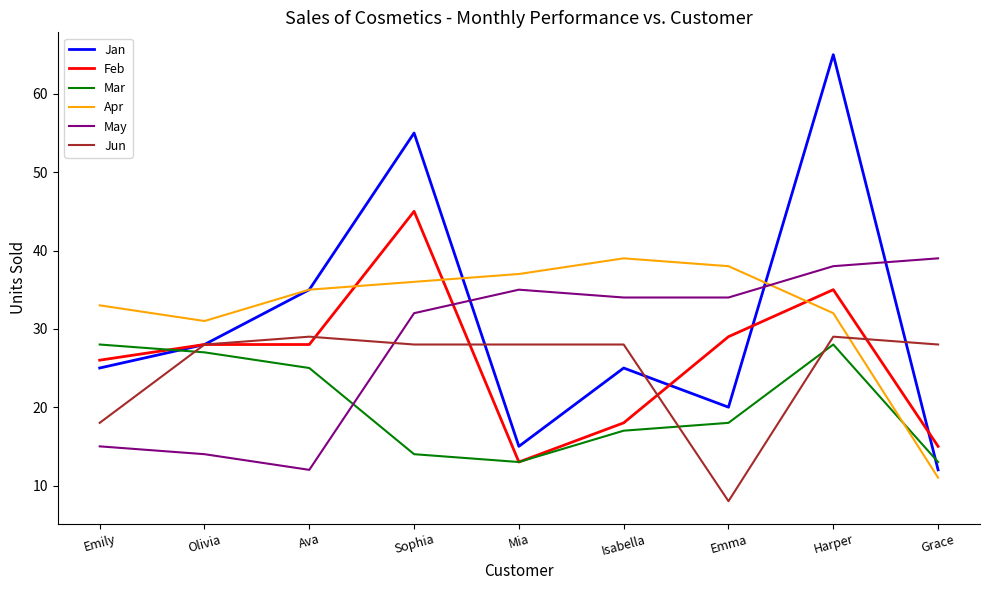

What is the average value of the May series?

28